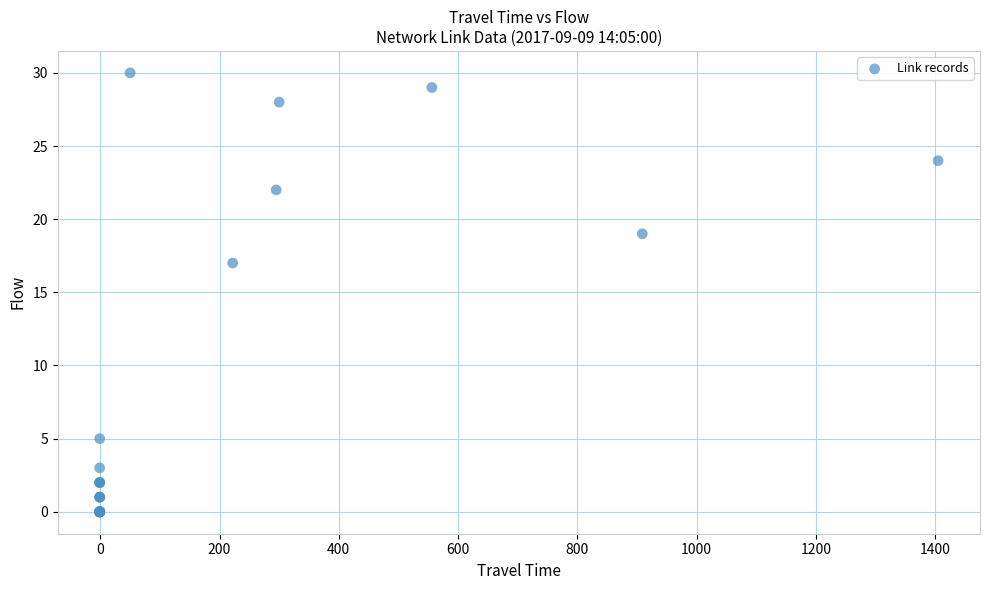

What Y value in the scatter plot is closest to 15?

17